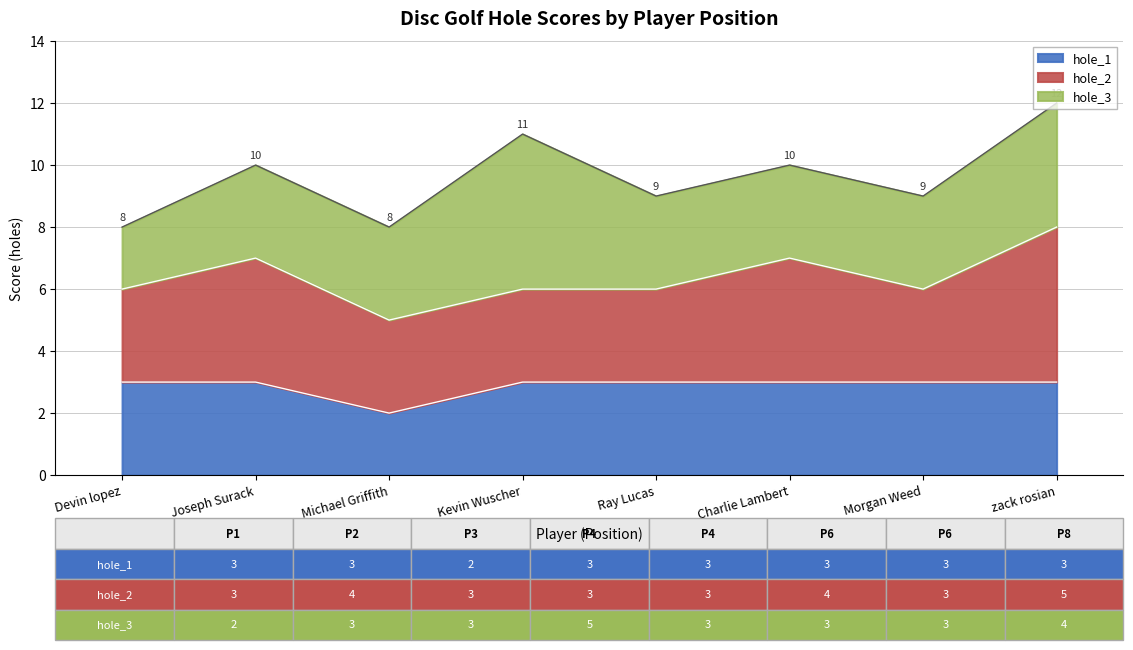

At which label does hole_1 reach its minimum?

Michael Griffith